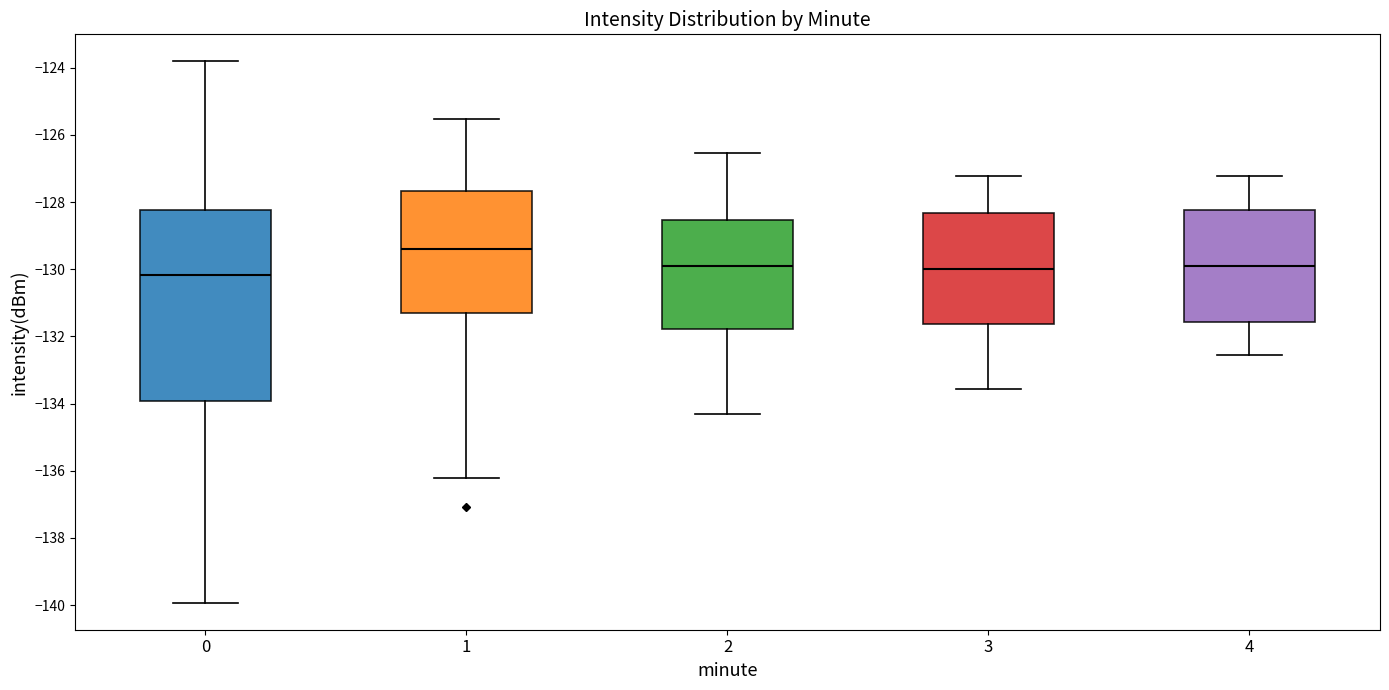

Comparing the boxes themselves (not the whiskers), which one is the tallest?

0